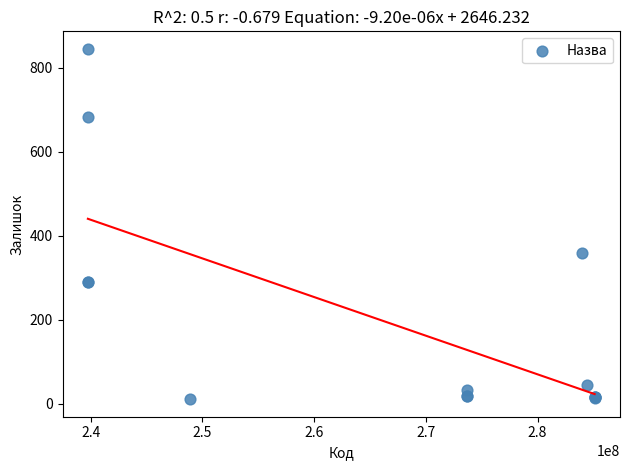

What Y value in the scatter plot is closest to 428?

360